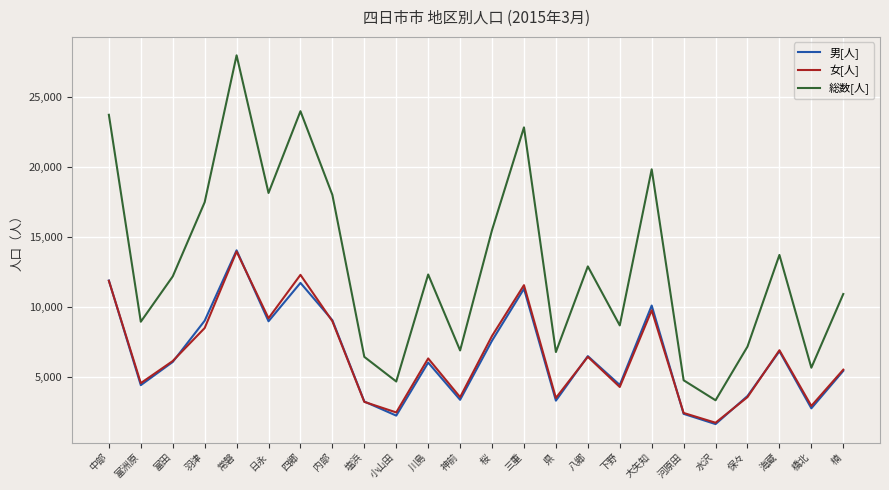

Is the value of 女[人] at 三重 greater than the value of 総数[人] at 日永?

No